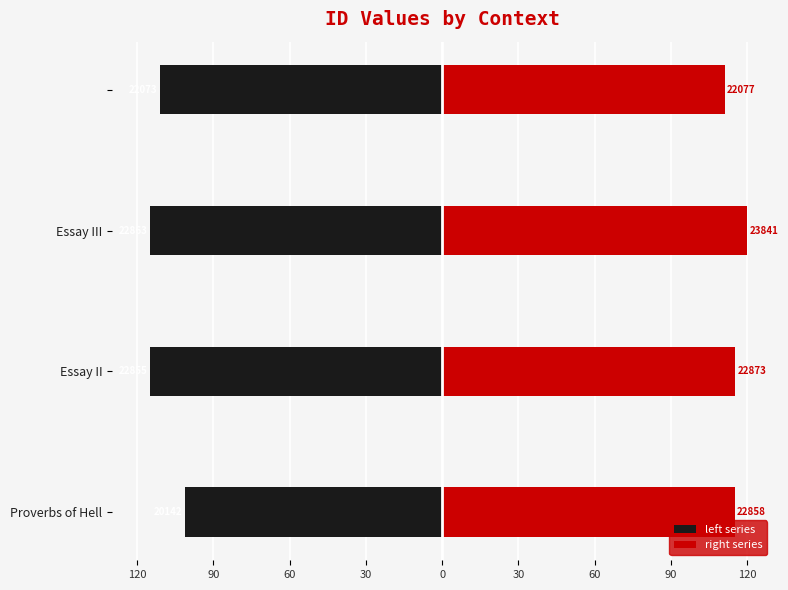

The value of right series at 30 is 162.7. True or false?

False